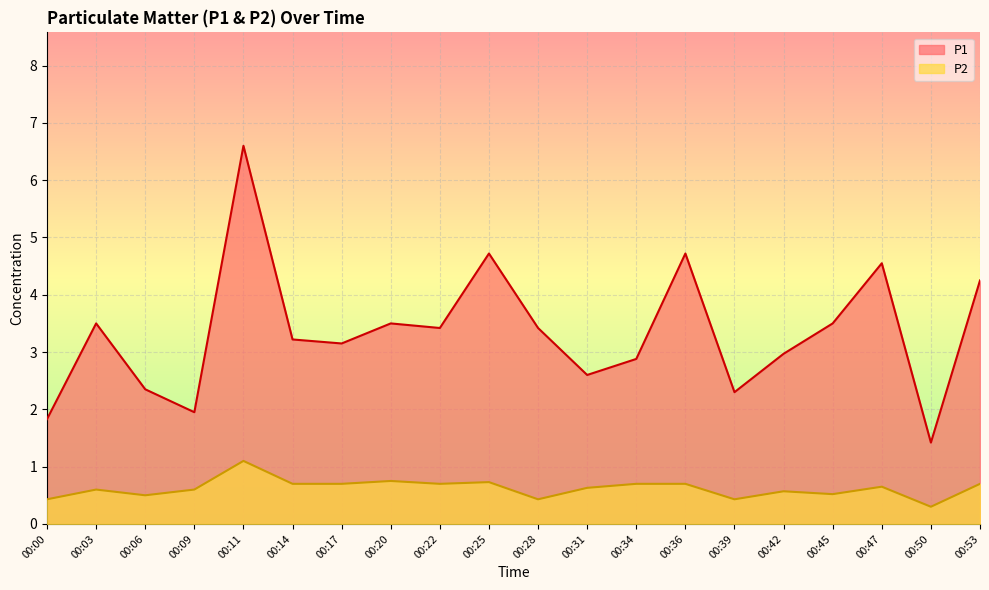

Between 00:47 and 00:34, which is larger?

00:47